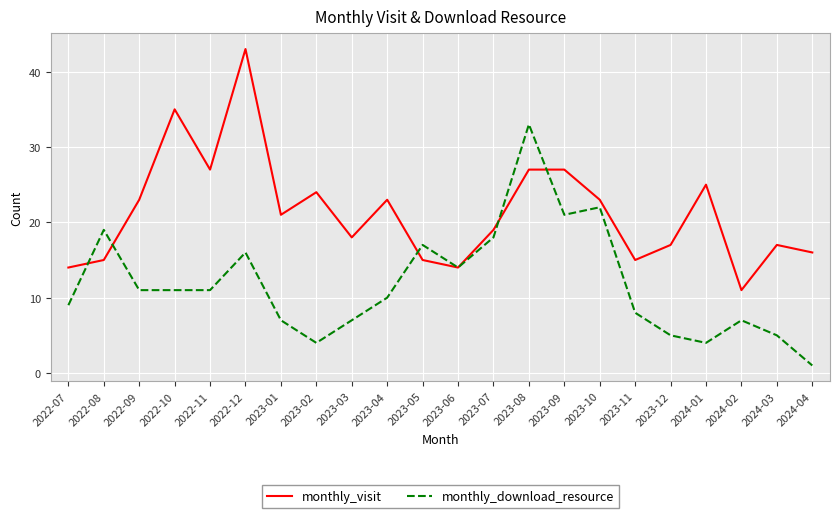

What is the lowest value of the monthly_visit series?

11